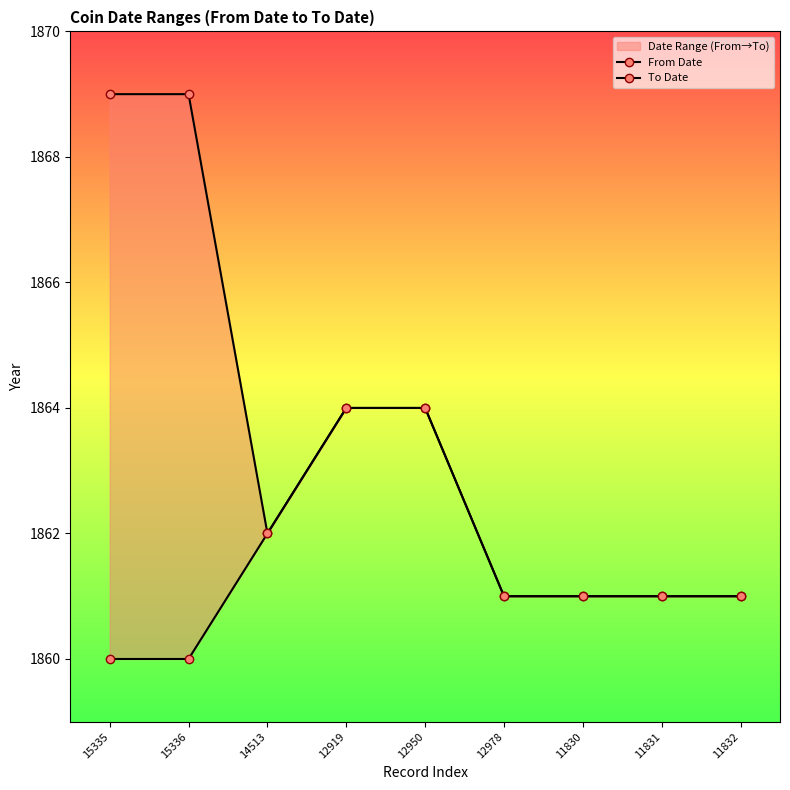

Where is To Date nearest to the value 1865?

12919